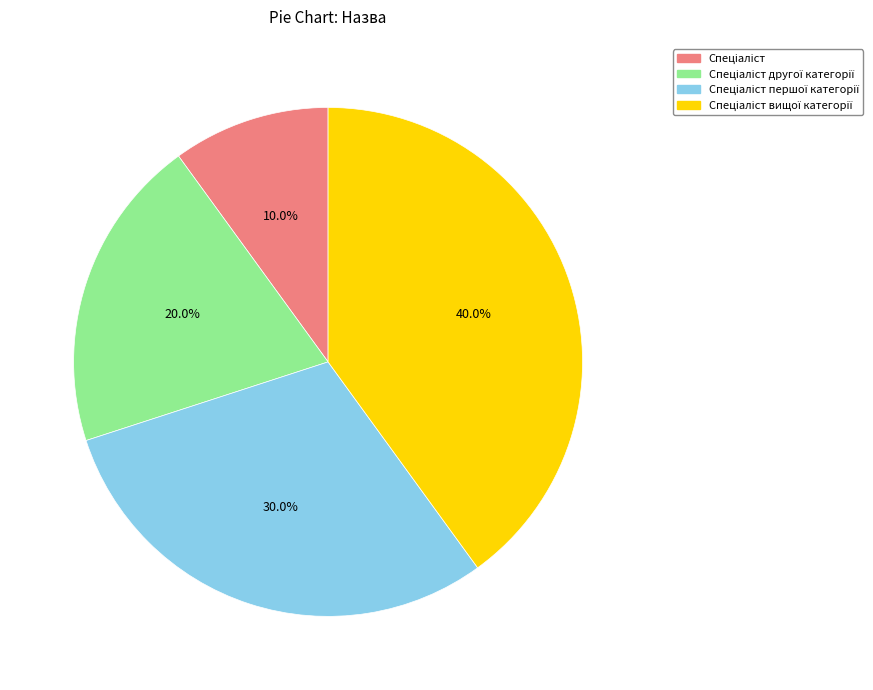

Does any single category account for the majority?

No